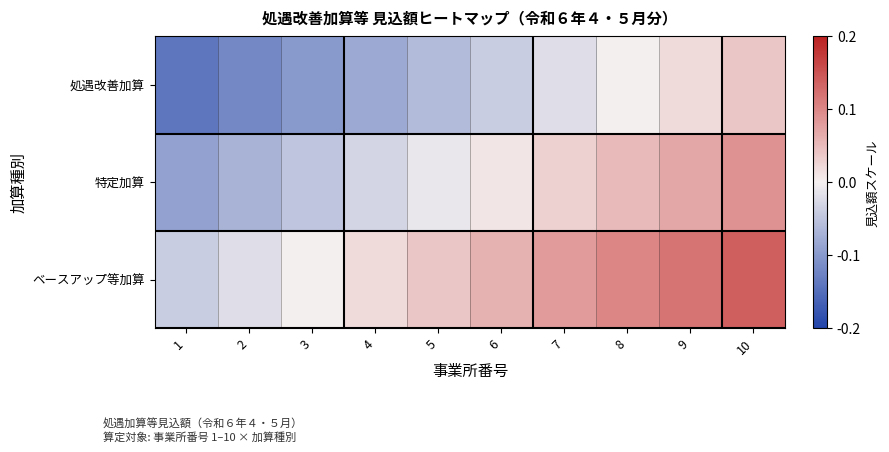

Reading left to right, what are all the values shown in this chart?

処遇改善加算: 1=-0.1	2=-0.1	3=-0.1	4=-0.1	5=-0.1	6=-0.0	7=-0.0	8=0.0	9=0.0	10=0.0
特定加算: 1=-0.1	2=-0.1	3=-0.1	4=-0.0	5=-0.0	6=0.0	7=0.0	8=0.1	9=0.1	10=0.1
ベースアップ等加算: 1=-0.0	2=-0.0	3=0.0	4=0.0	5=0.0	6=0.1	7=0.1	8=0.1	9=0.1	10=0.1